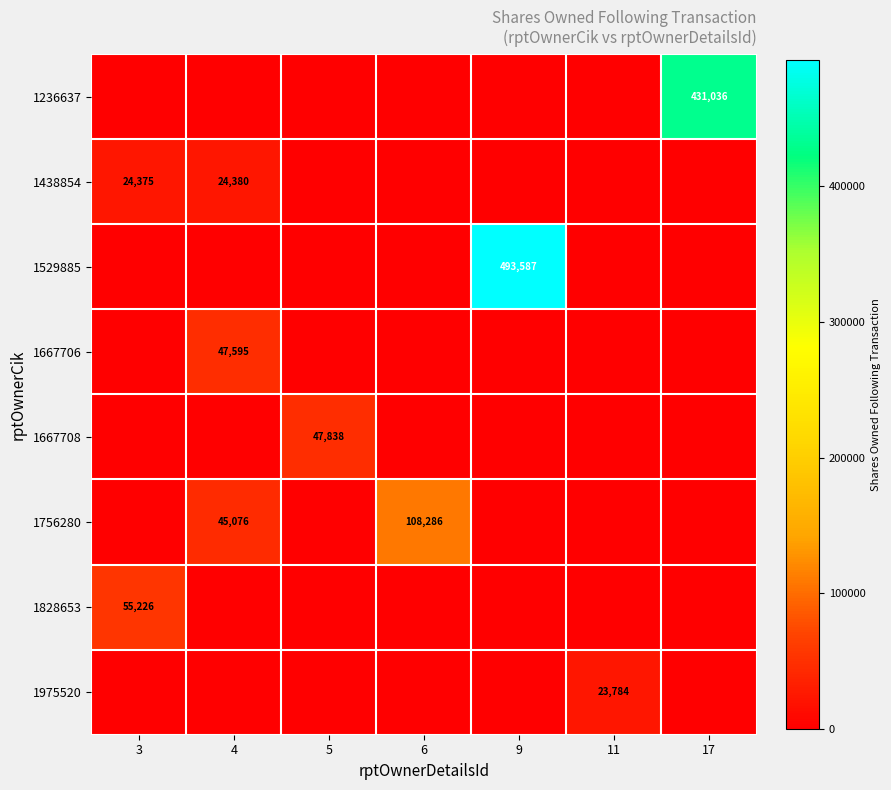

Is it true that 1438854 equals 42632 at 3?

False